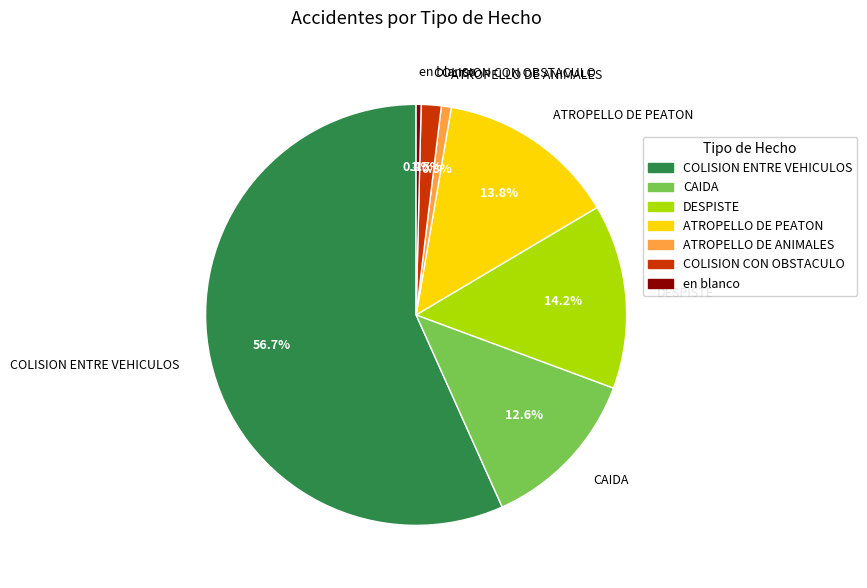

Which category has the biggest portion of the pie?

COLISION ENTRE VEHICULOS